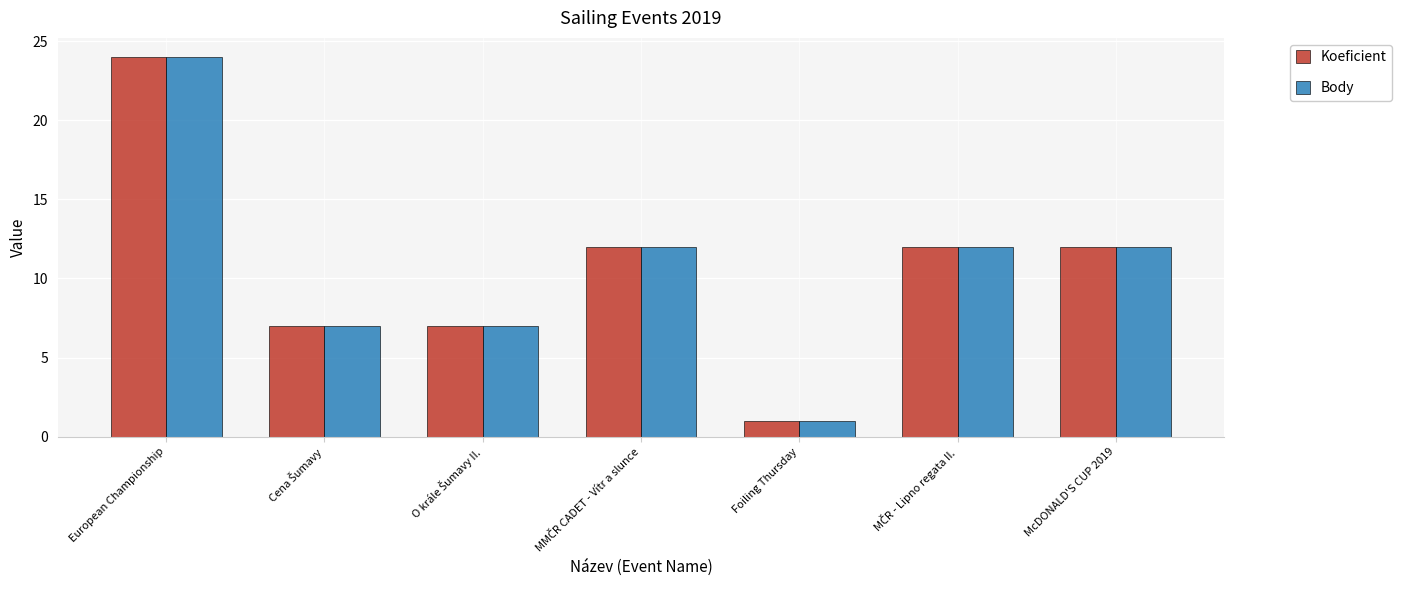

What is the total value across all series at Foiling Thursday?

2